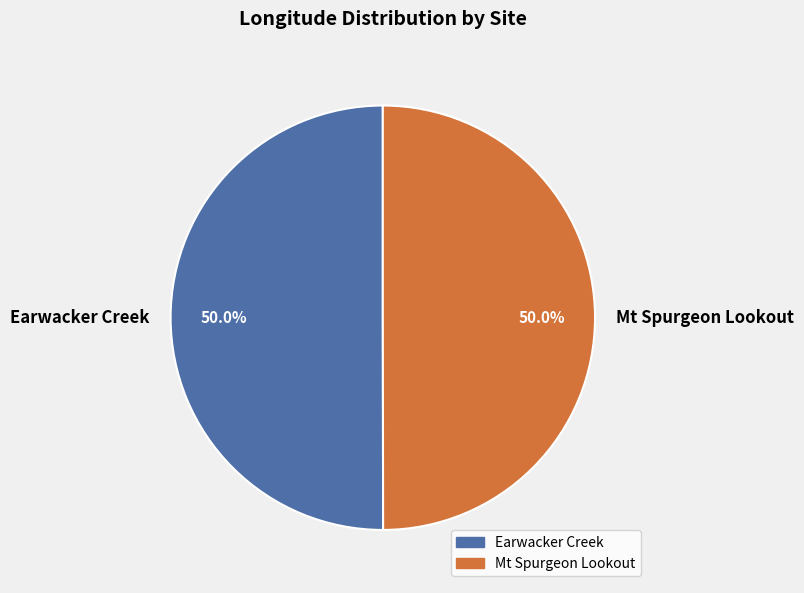

What is the ratio of the value at Earwacker Creek to the value at Mt Spurgeon Lookout?

1.0